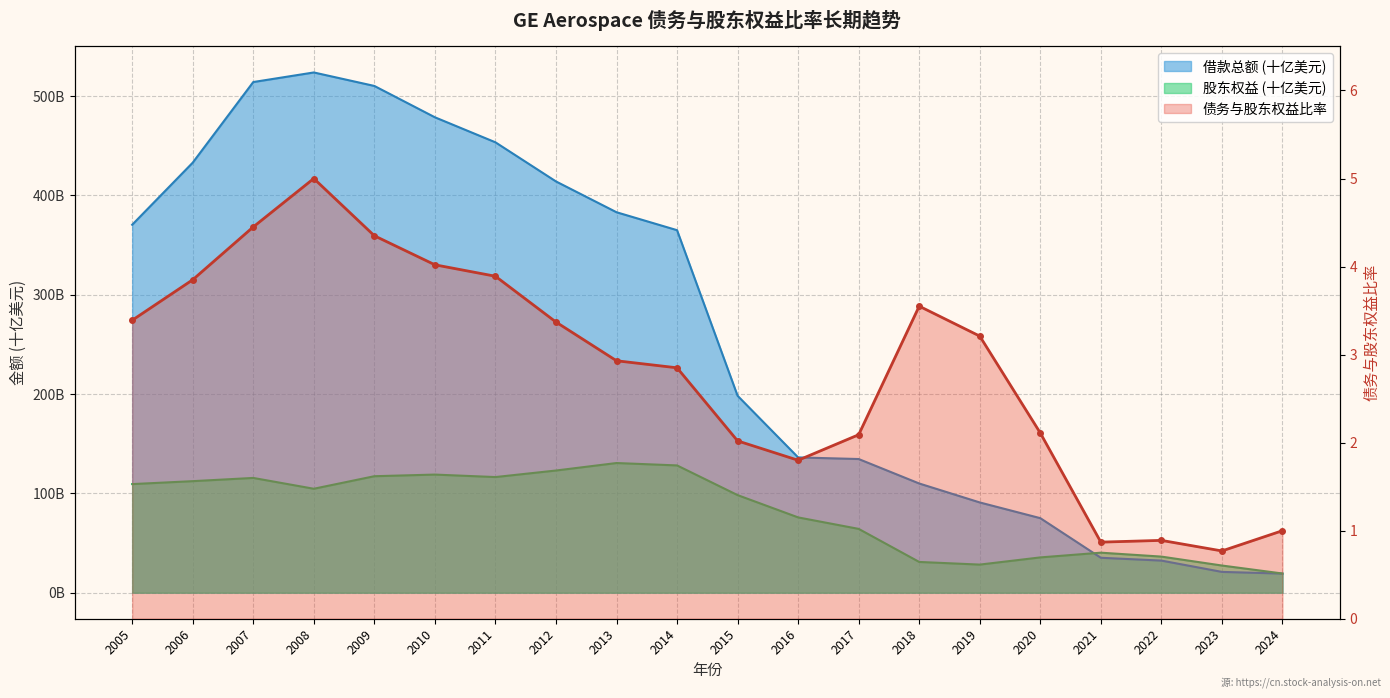

After their last crossing, which series has the higher values: 借款总额 (亿) or 股东权益 (亿)?

股东权益 (亿)